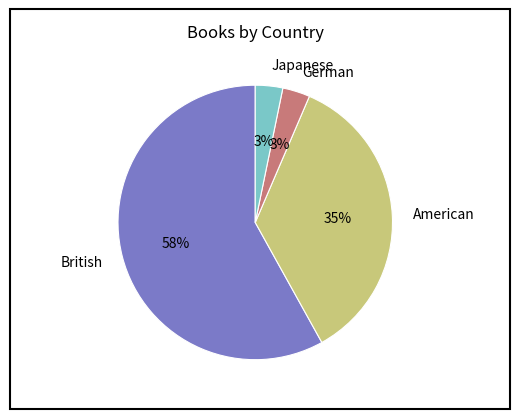

Combined, do British and Japanese account for over 50%?

Yes